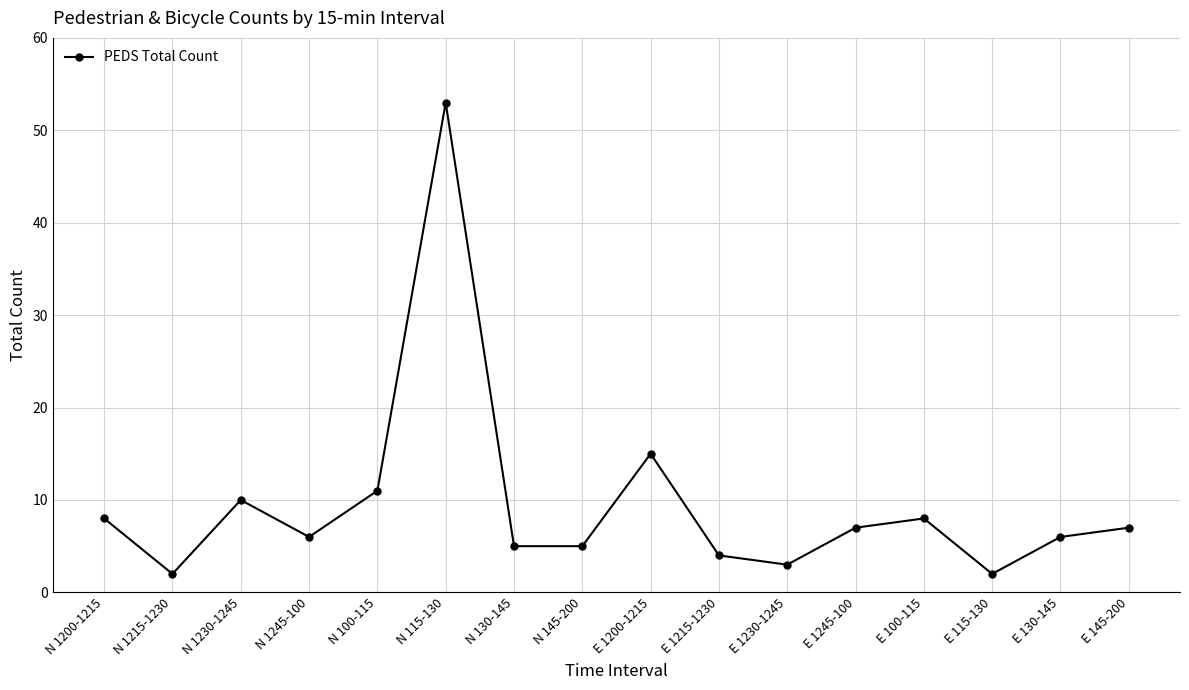

The chart shows a value of 15 at E 1200-1215. True or false?

True